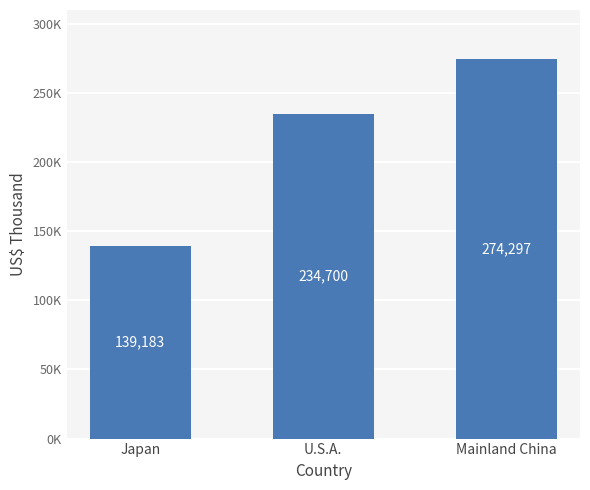

Read the value at U.S.A., to the nearest 10.

234700